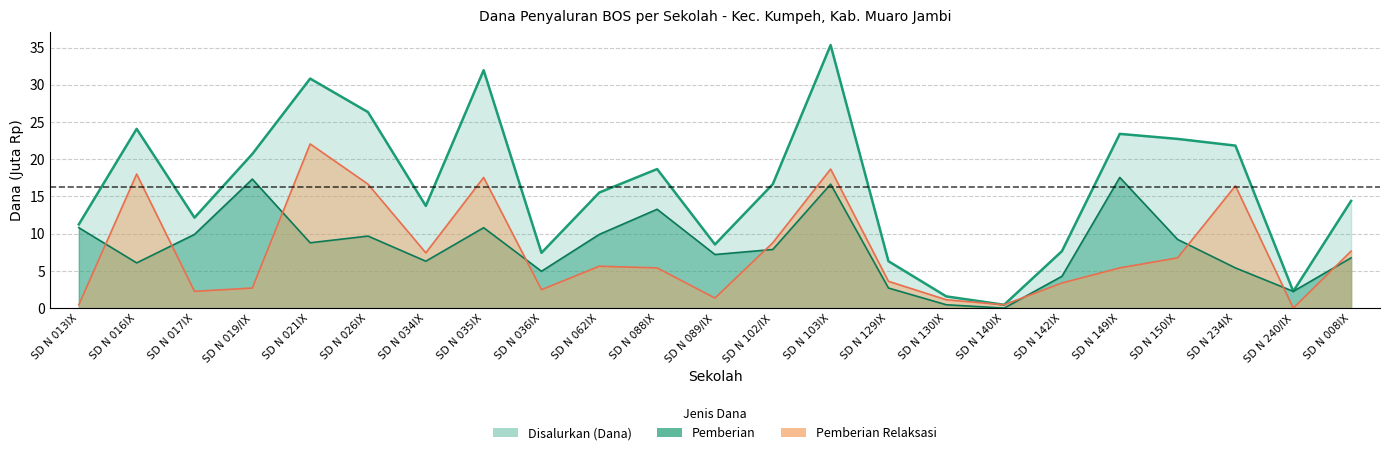

Count the number of categories in the chart.

23